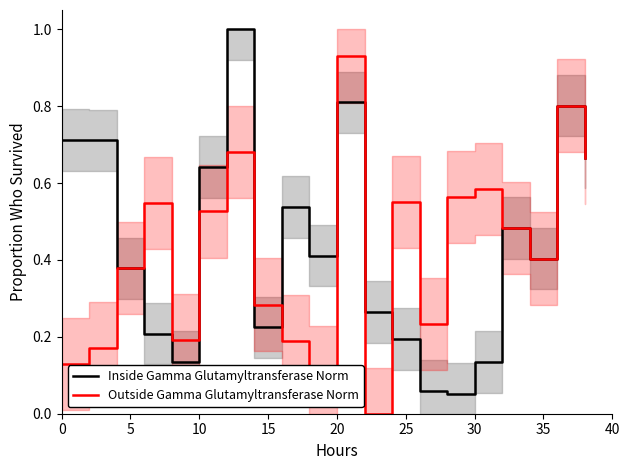

Which category has the highest value in the Outside Gamma Glutamyltransferase Norm series?

20